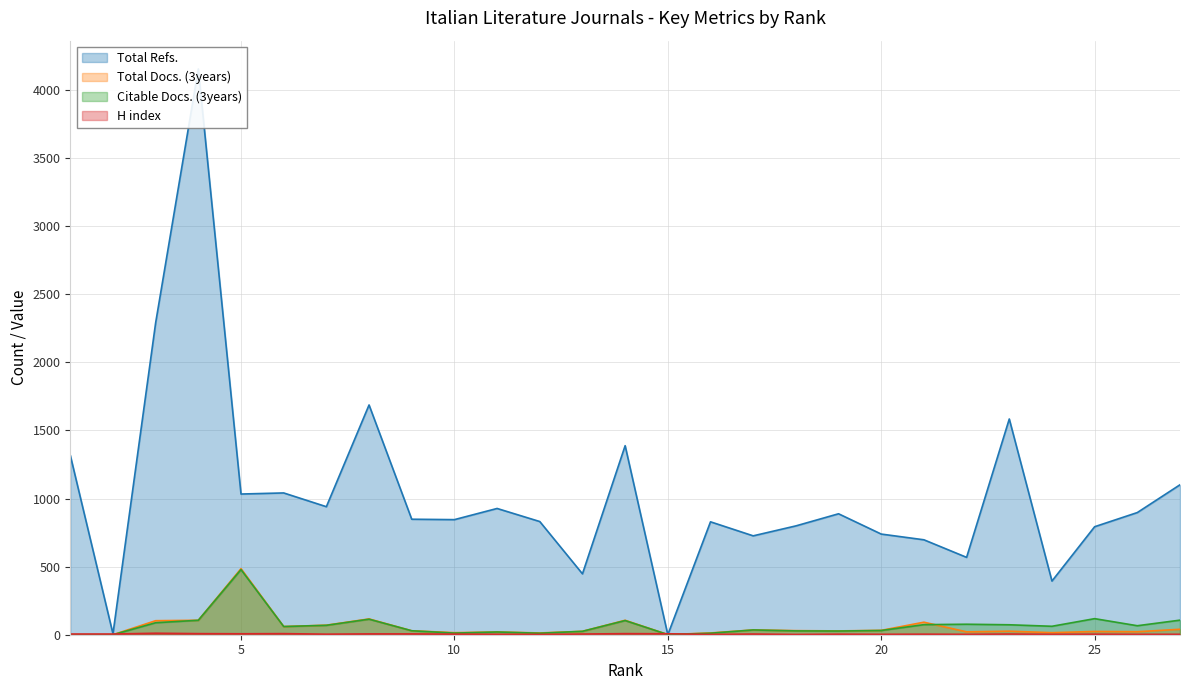

At how many categories does at least one series exceed 2647?

1